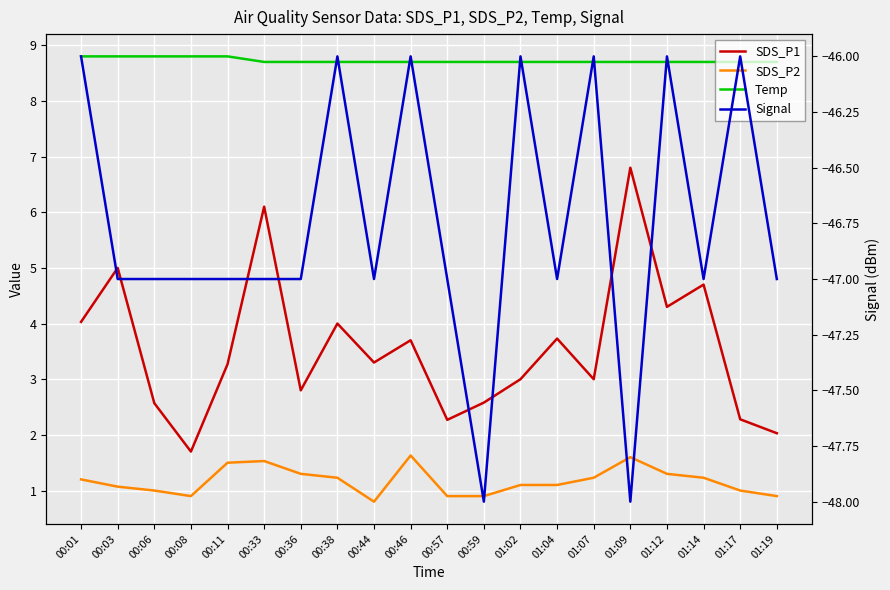

What is the label of the 16th point from the right?

00:11